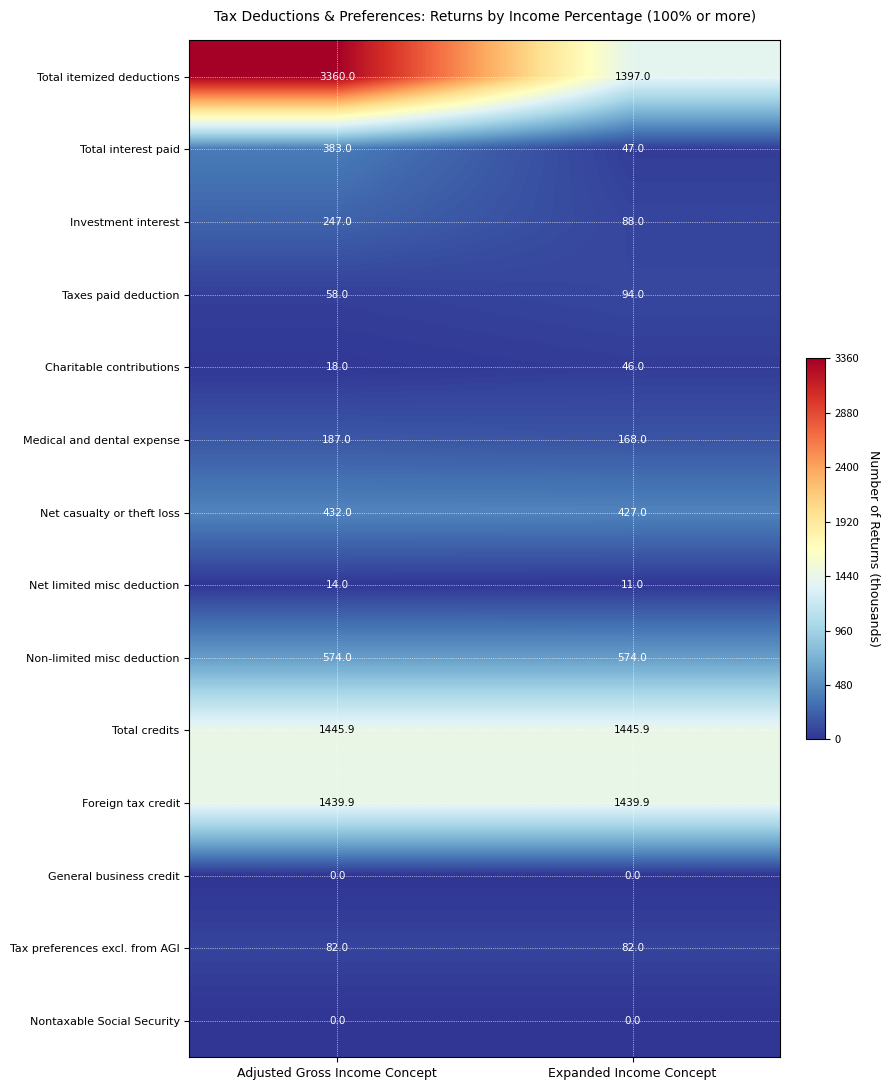

The Total interest paid series shows 20.1 at Expanded Income Concept. True or false?

False